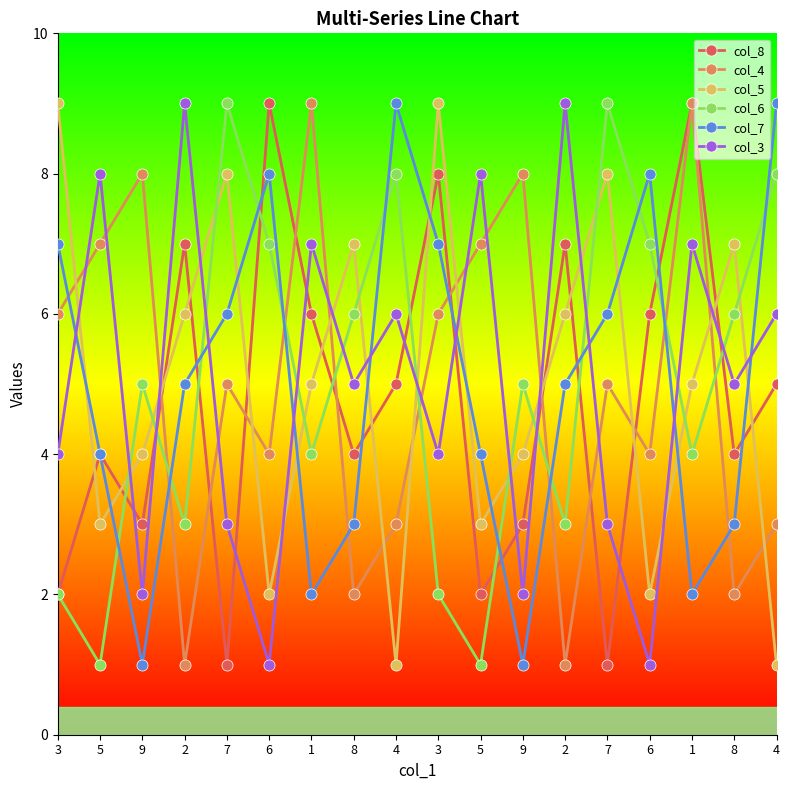

What is the difference between the second highest and second lowest values in the col_4 series?

8